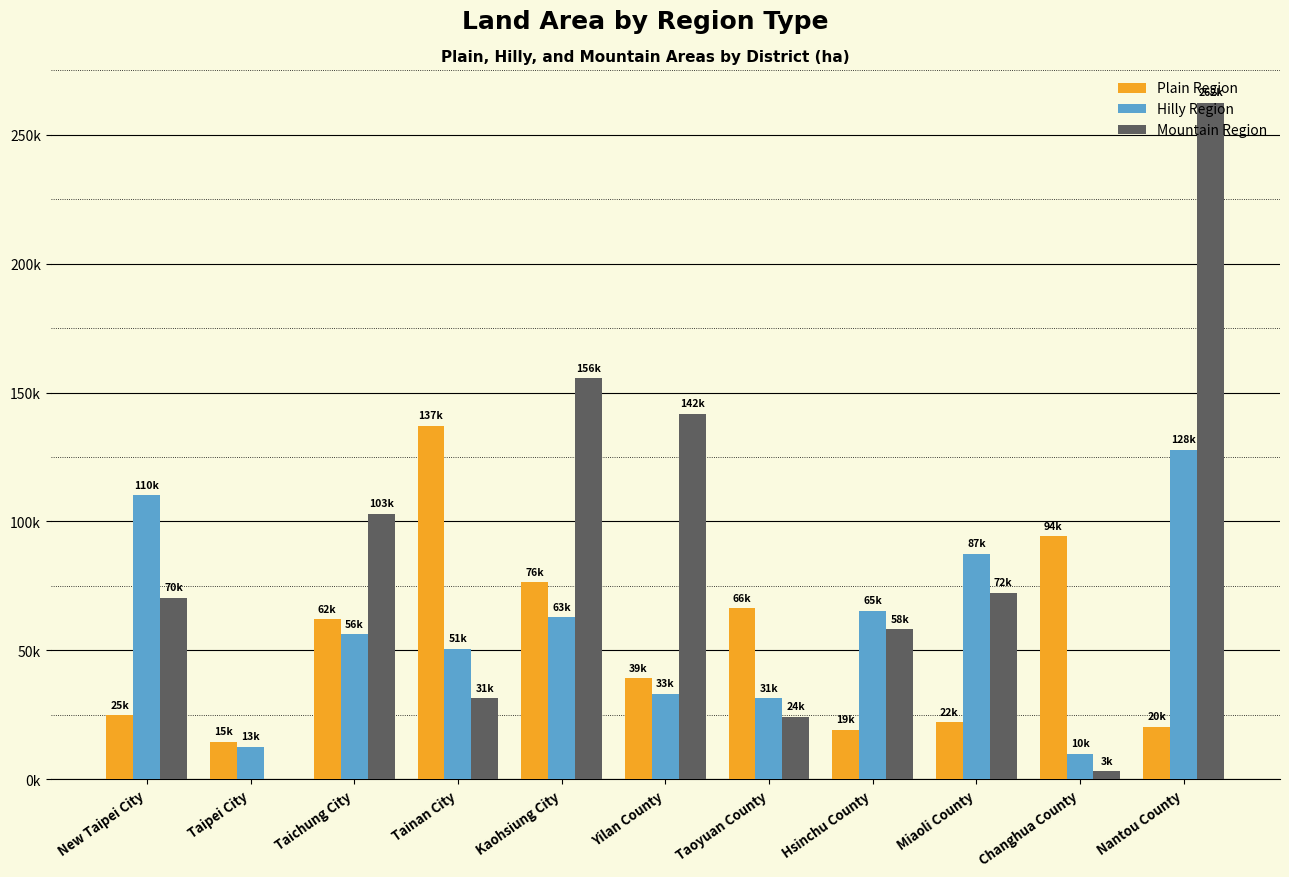

Is it true that Hilly Region equals 10020.0 at Changhua County?

True